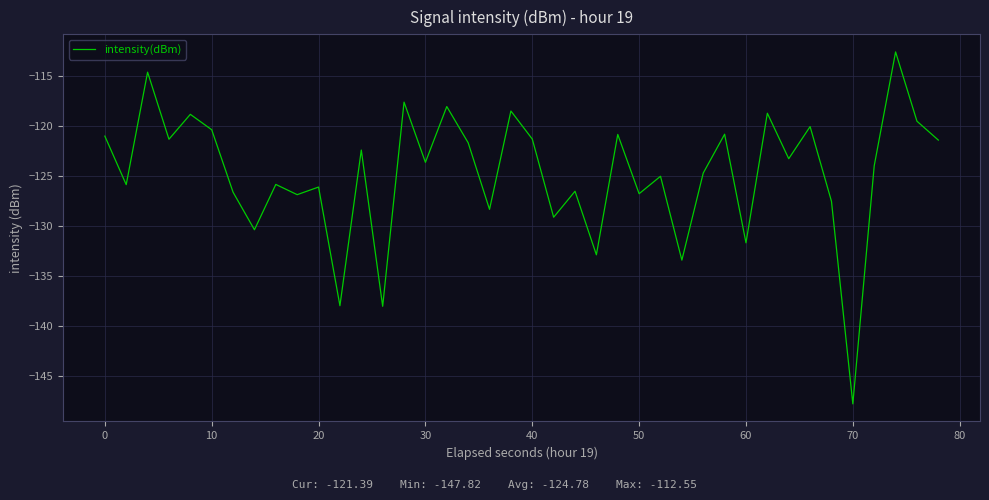

What is the difference between the maximum and minimum values?

35.3